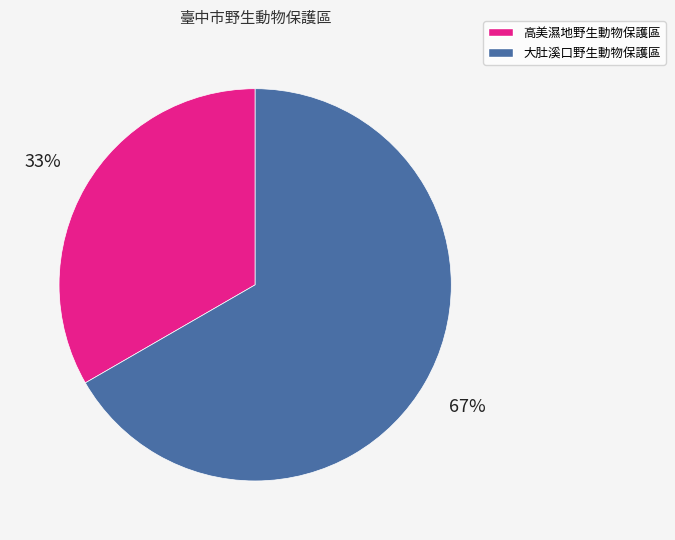

To the nearest percent, what is the average slice percentage?

50%